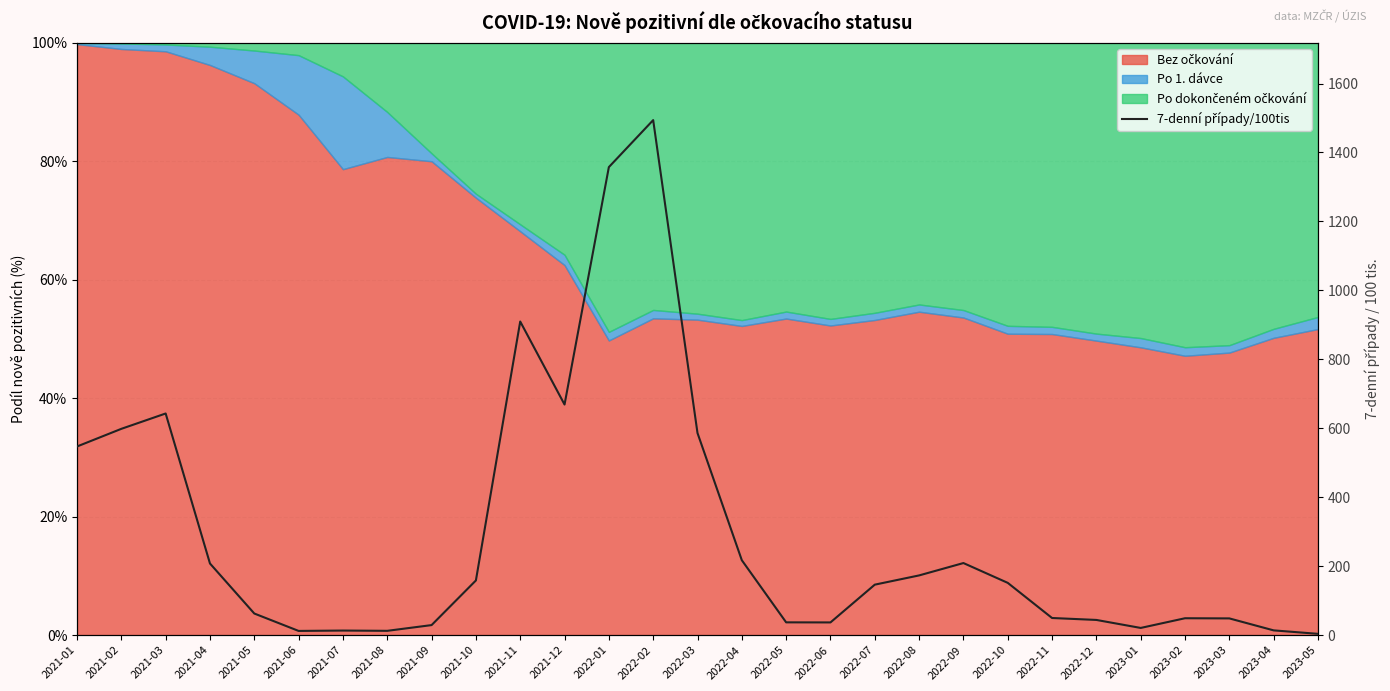

Rank the categories by value from highest to lowest.

2022-02, 2022-01, 2021-11, 2021-12, 2021-03, 2021-02, 2022-03, 2021-01, 2022-04, 2022-09, 2021-04, 2022-08, 2021-10, 2022-10, 2022-07, 2021-05, 2022-11, 2023-02, 2023-03, 2022-12, 2022-05, 2022-06, 2021-09, 2023-01, 2023-04, 2021-07, 2021-08, 2021-06, 2023-05